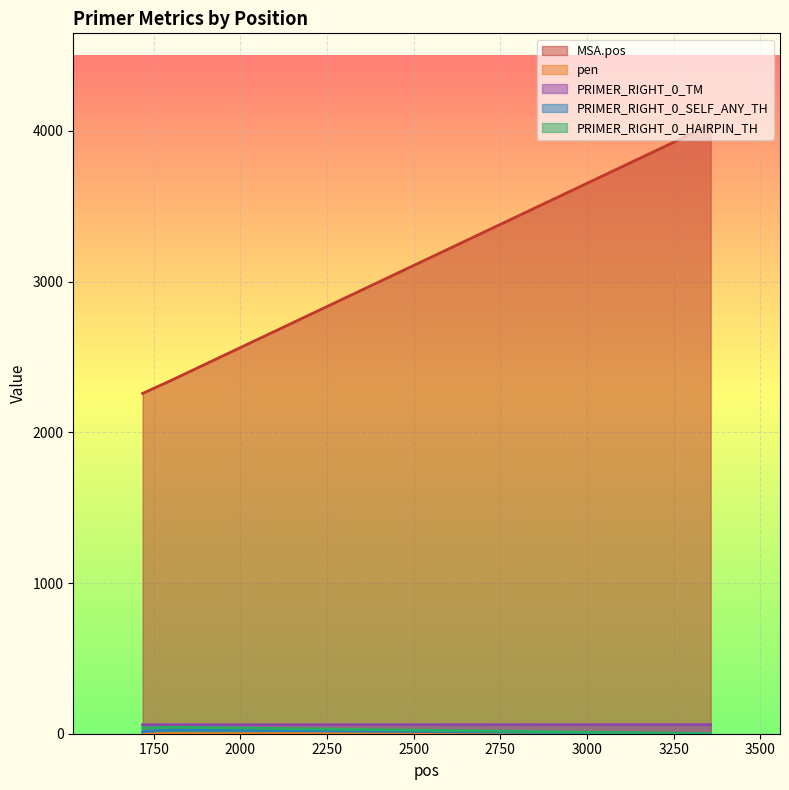

Does the chart display data point markers on the line(s)?

No